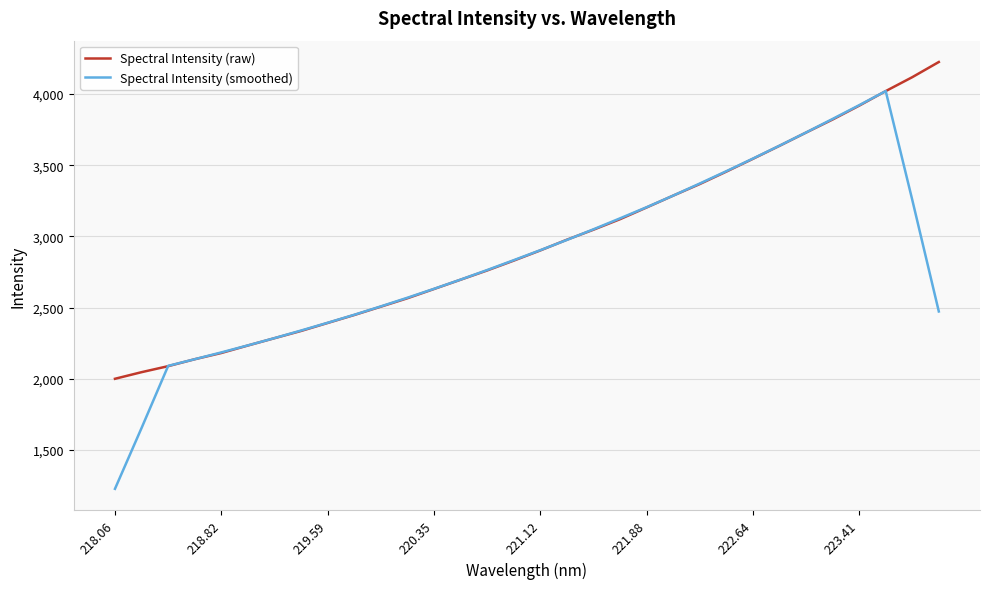

What is the minimum value for Spectral Intensity (smoothed)?

1227.1